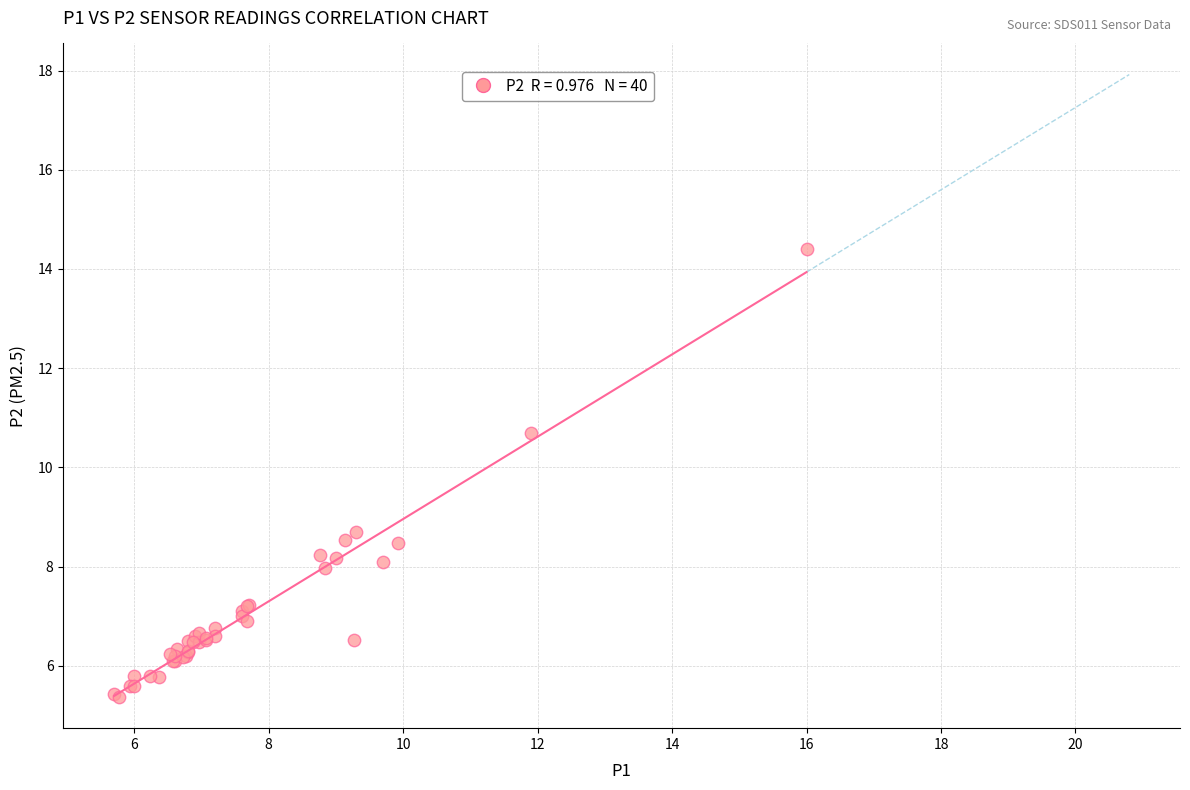

What Y value in the scatter plot is closest to 9?

8.7